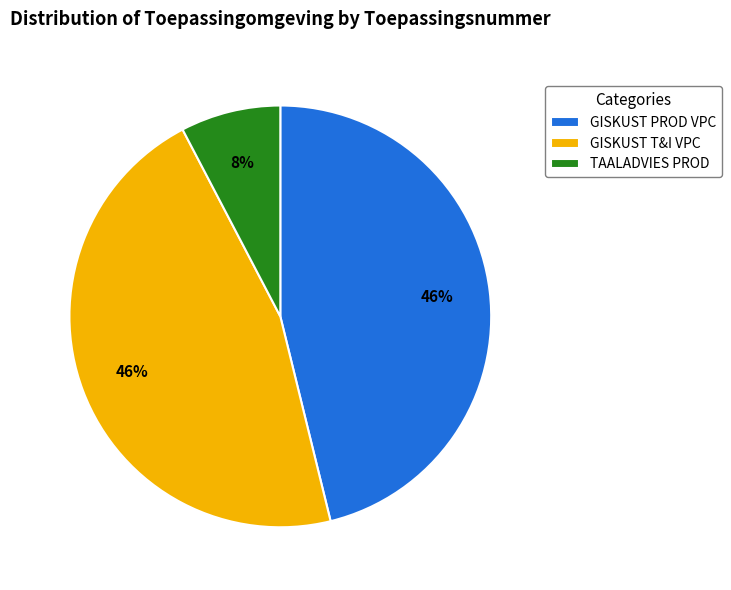

Does any single category account for the majority?

No